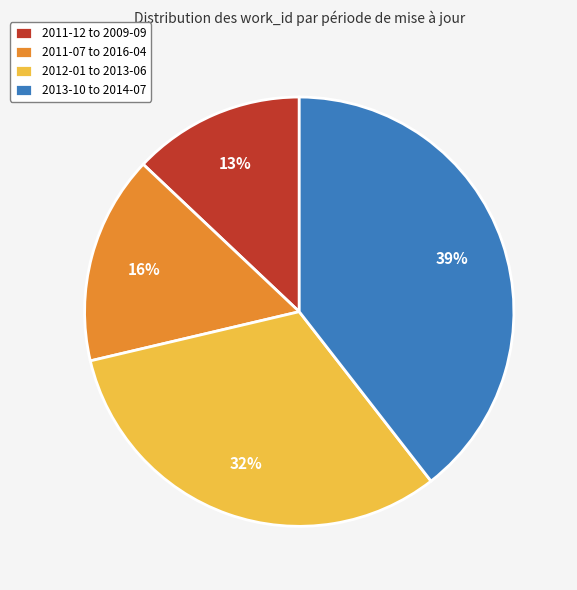

To the nearest percent, what is the combined percentage of 2013-10 to 2014-07 and 2012-01 to 2013-06?

71%